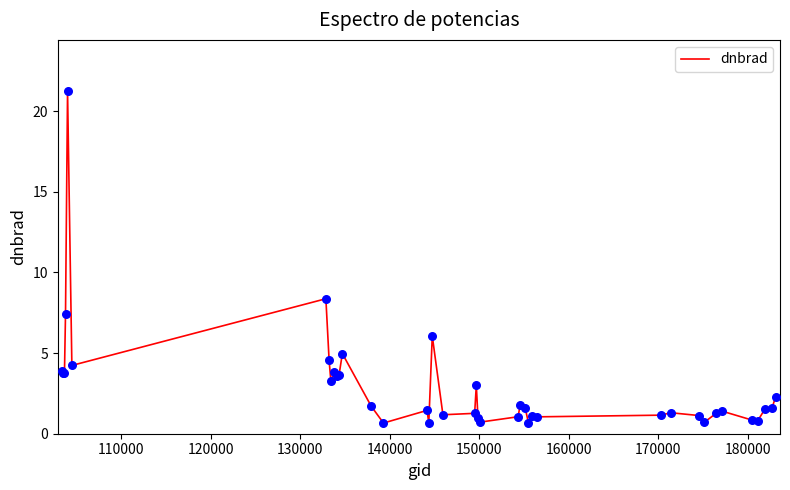

What is the difference between the maximum and minimum values?

20.6